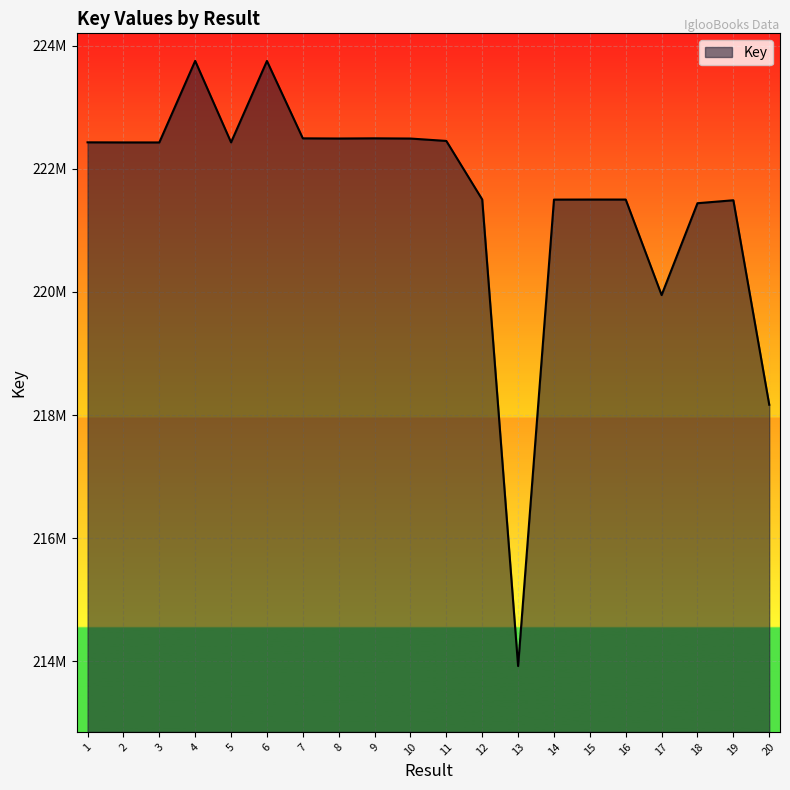

Does the chart display data point markers on the line(s)?

No